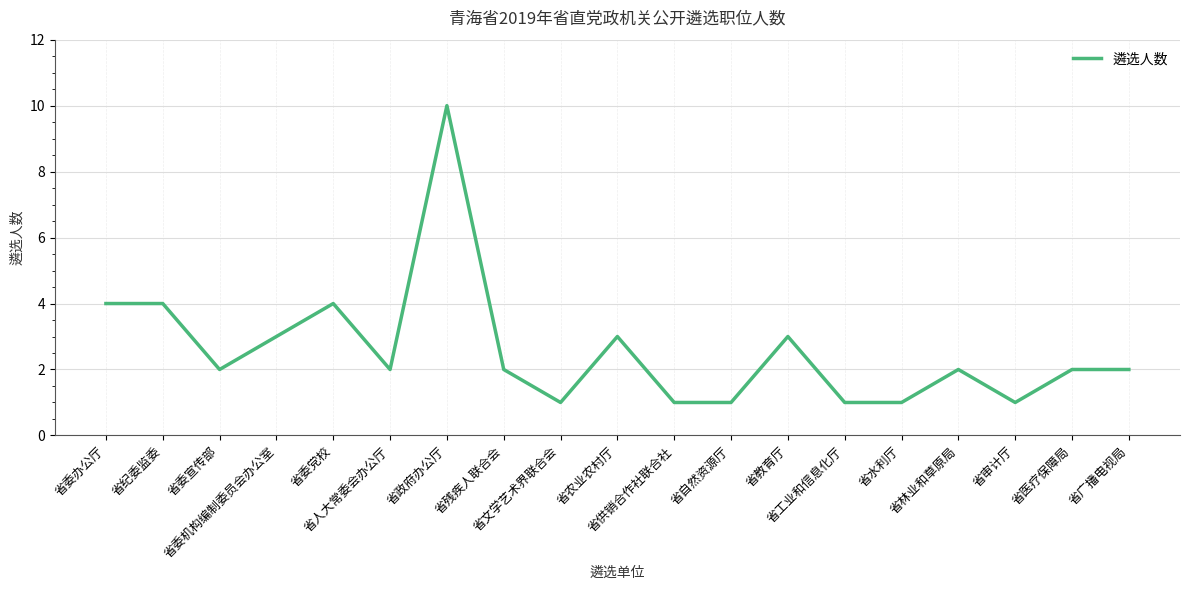

Count the number of categories in the chart.

19